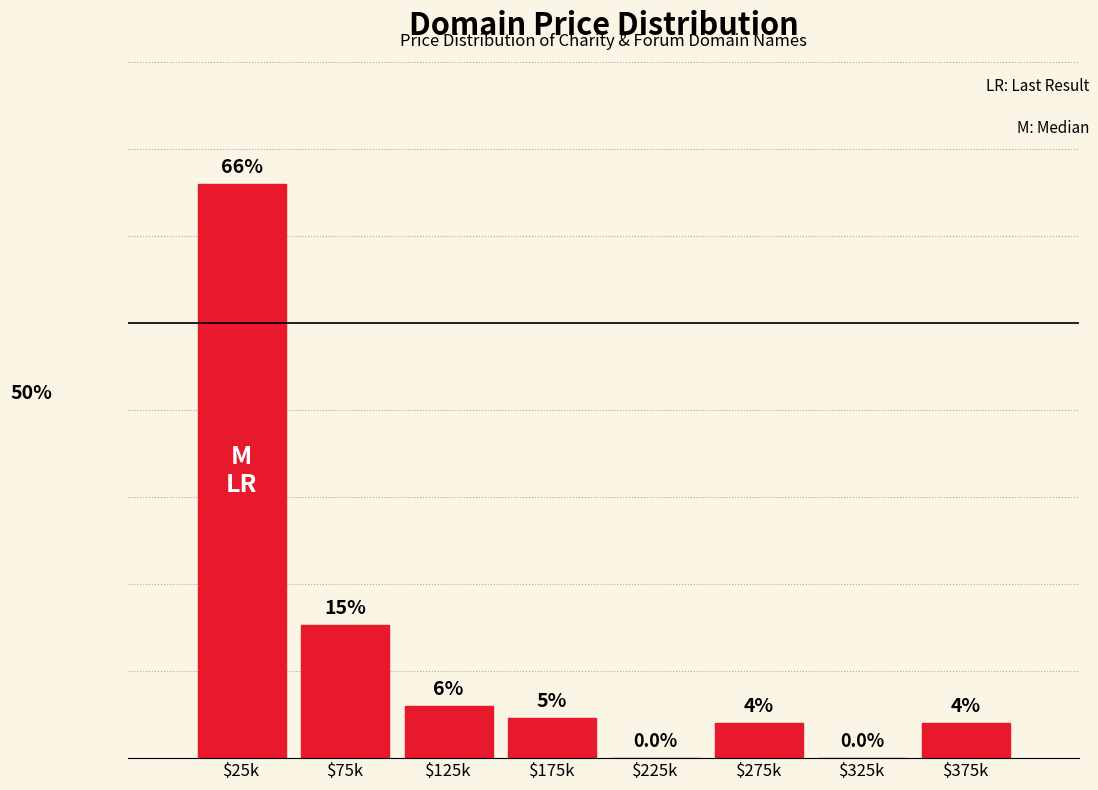

Where is the data nearest to the value 33?

$75k